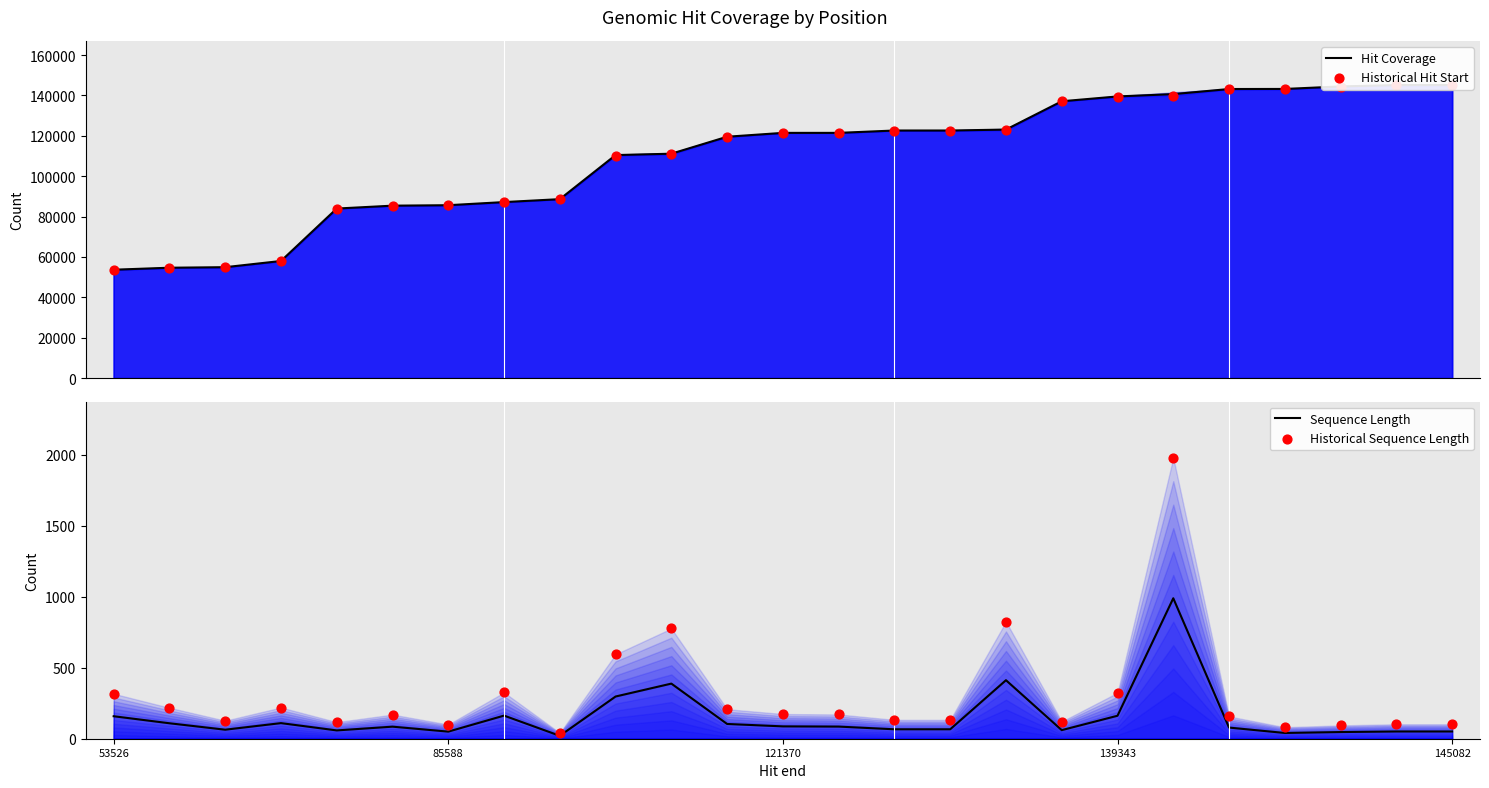

Which series has the largest Y range (max minus min)?

Historical Hit Start